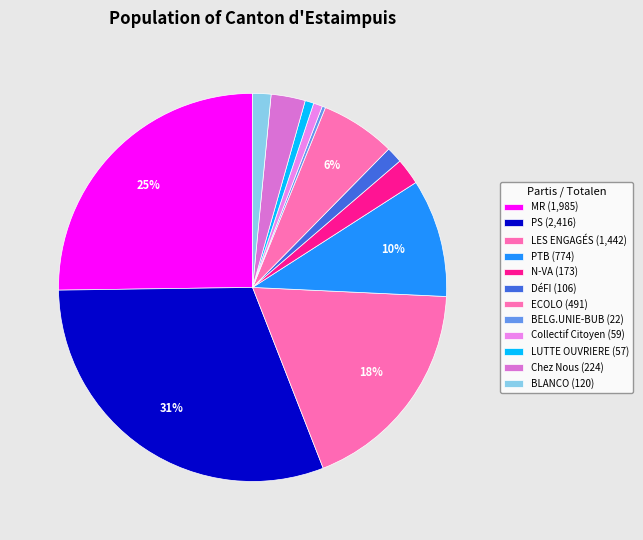

To the nearest percent, what is the difference between the largest and smallest slice percentages?

30%